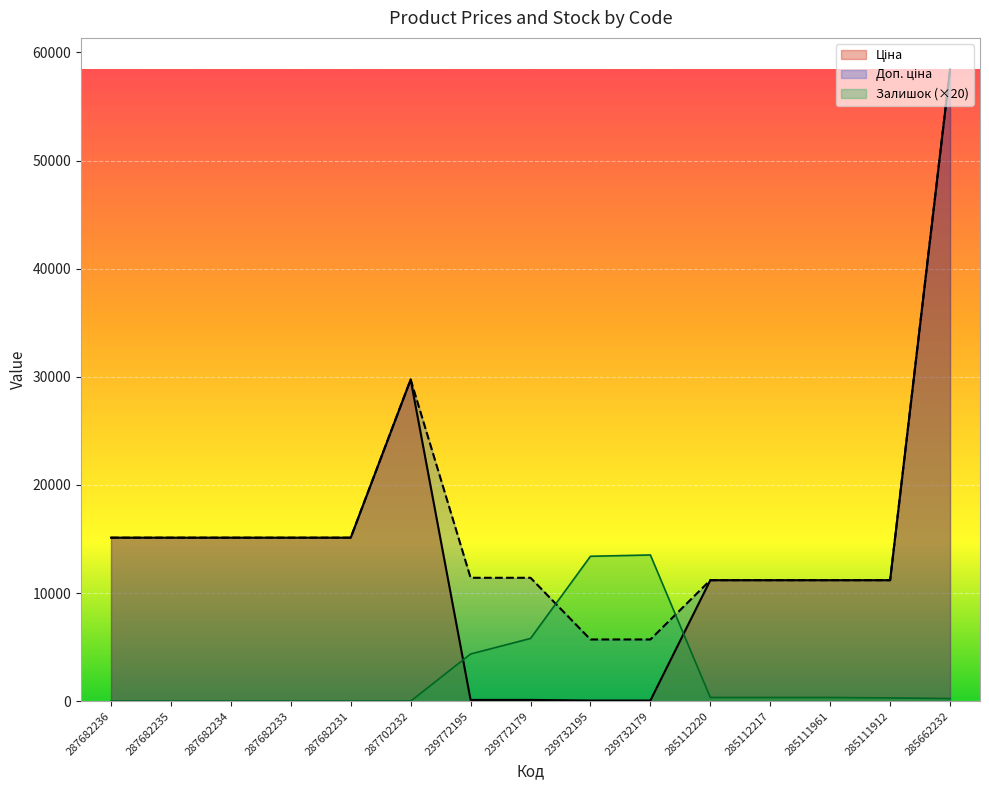

What position from the right is 287682233?

12